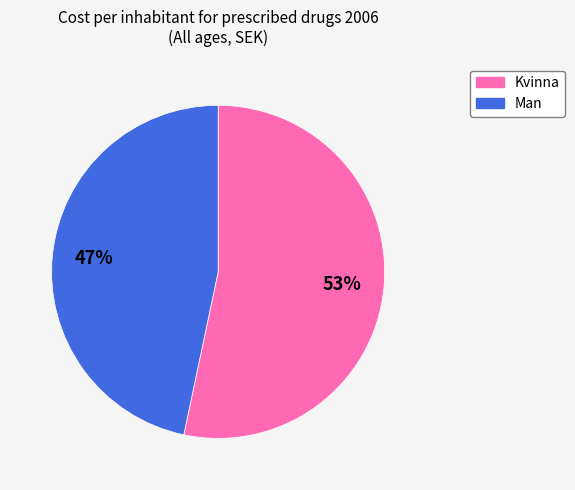

Rank the categories by value from highest to lowest.

Kvinna, Man